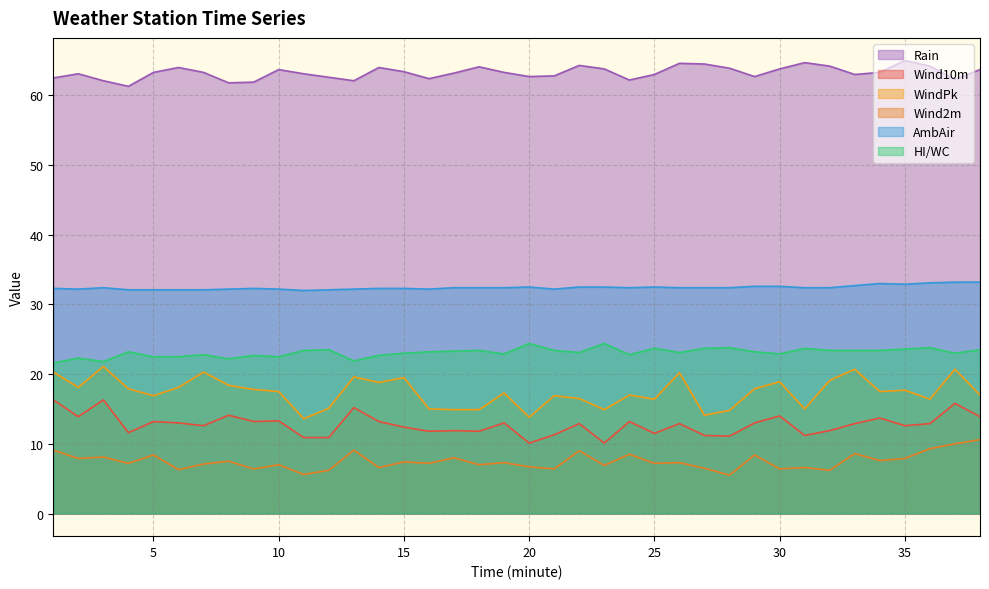

In Wind10m, how many points are higher than both neighbors (excluding endpoints)?

13